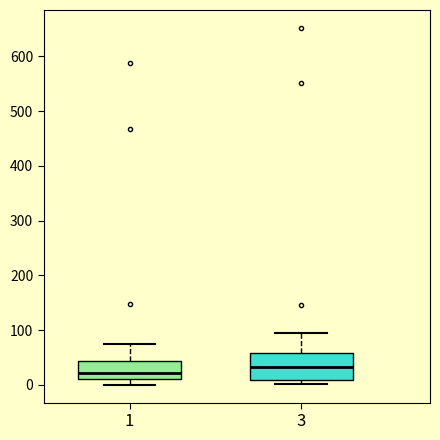

Where does the median line of the box at x = 3 sit on the y-axis? The values are not printed on the chart, so give them approximately, as read against the axis.

30